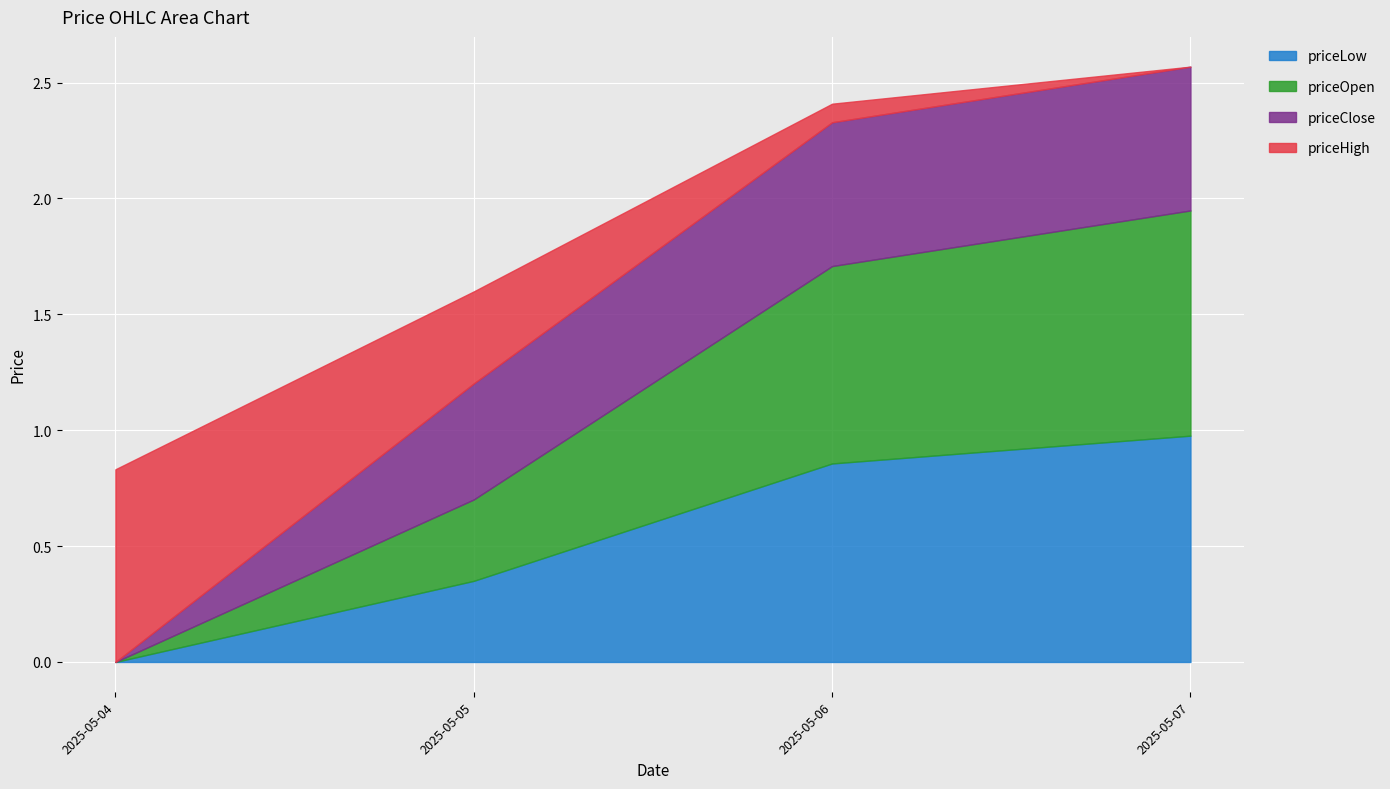

What are all the series names shown in the legend?

priceLow, priceOpen, priceClose, priceHigh